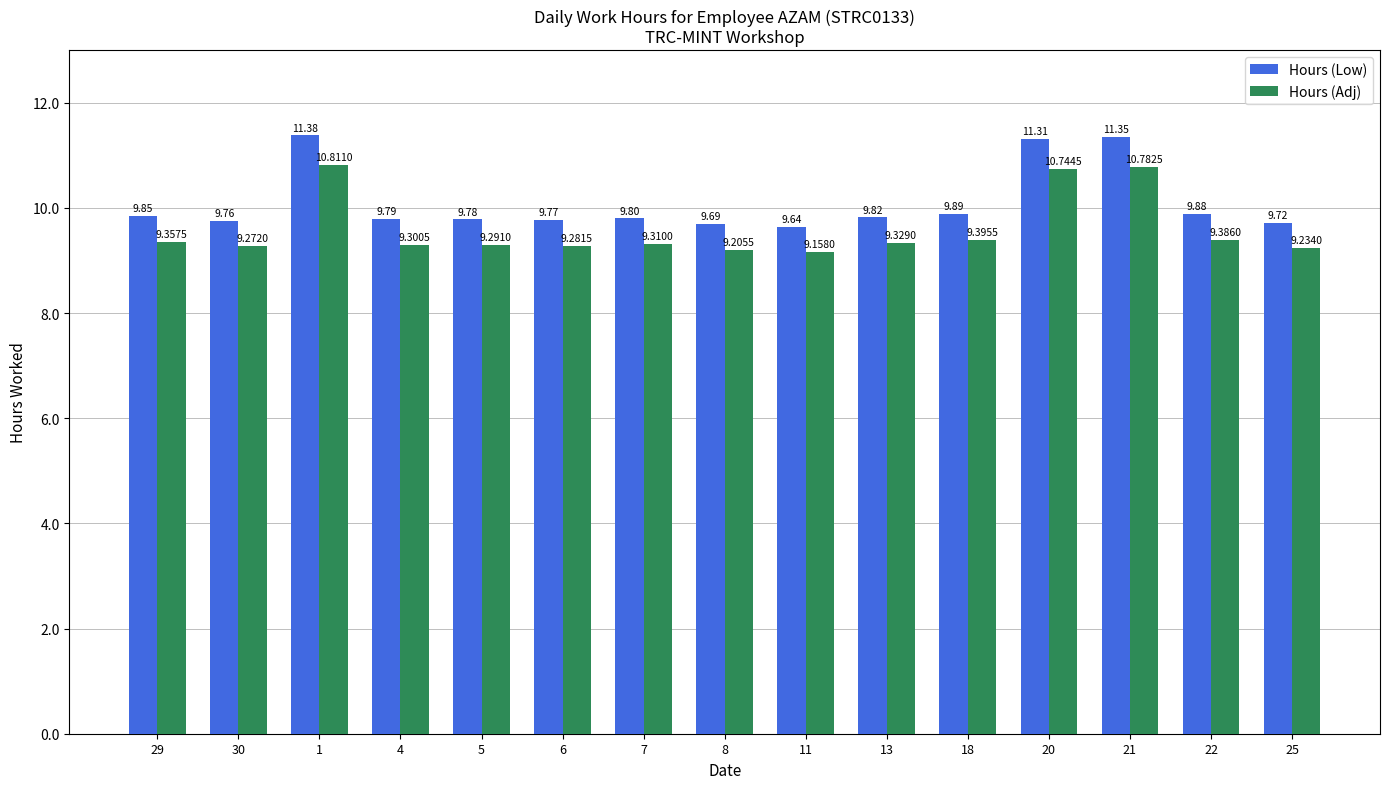

List the labels in order of Hours (Low) value, smallest first.

11, 8, 25, 30, 6, 5, 4, 7, 13, 29, 22, 18, 20, 21, 1